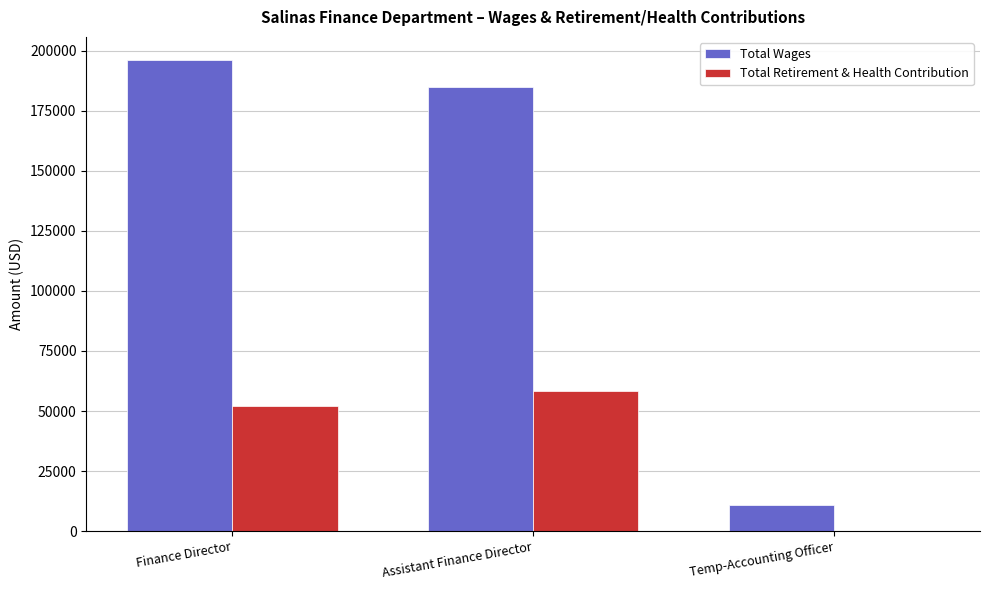

Count the number of categories in the chart.

3